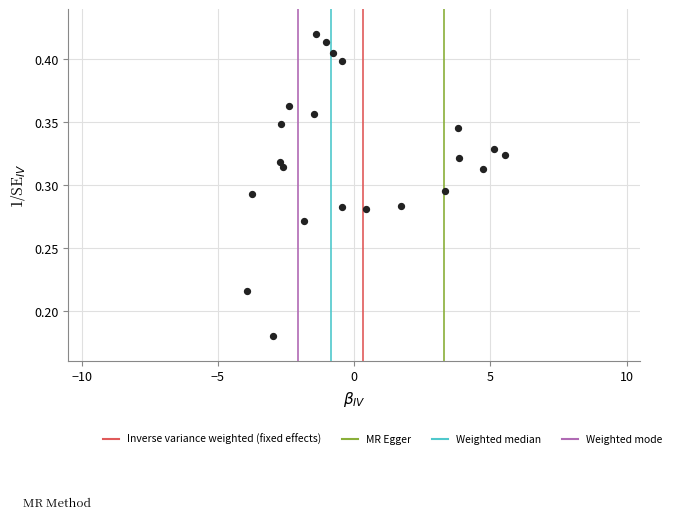

How many points are shown in the scatter plot?

22